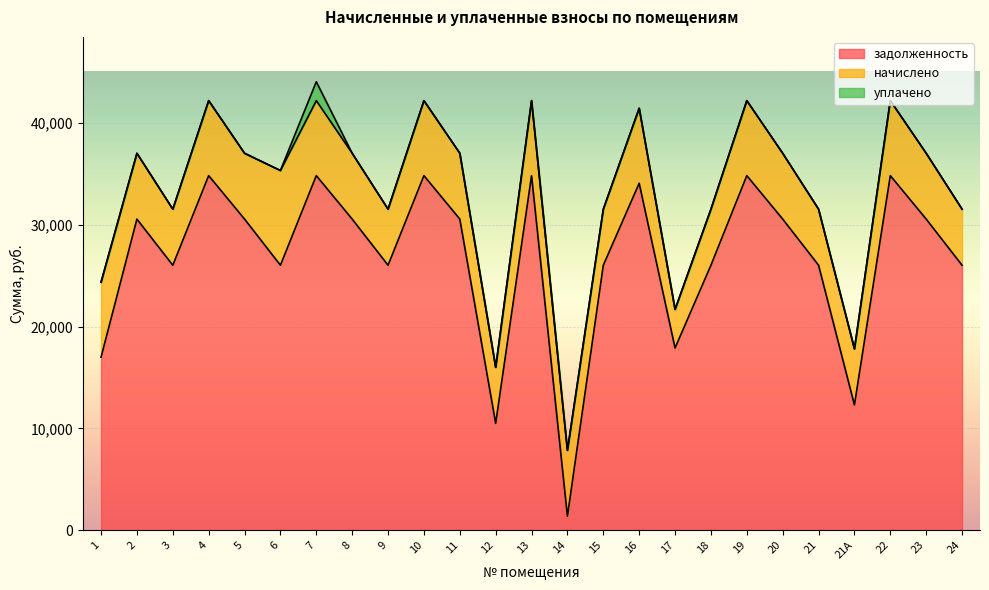

What is the label of the 10th point from the right?

16